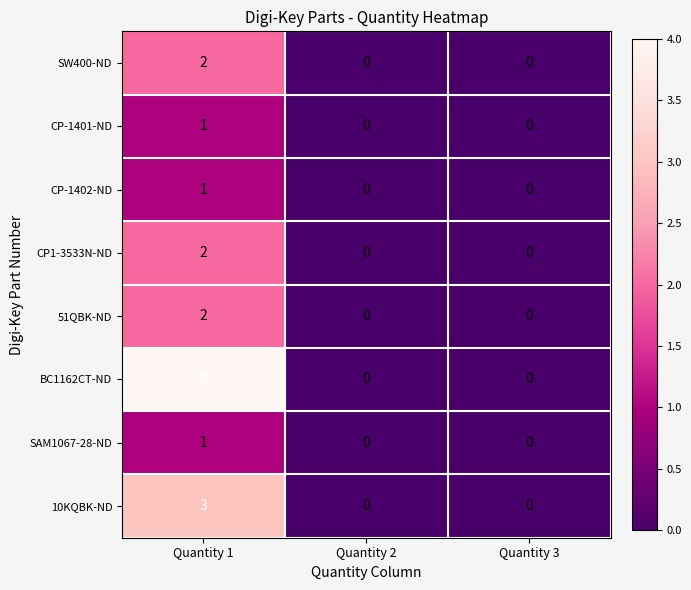

What is the maximum value for BC1162CT-ND?

4